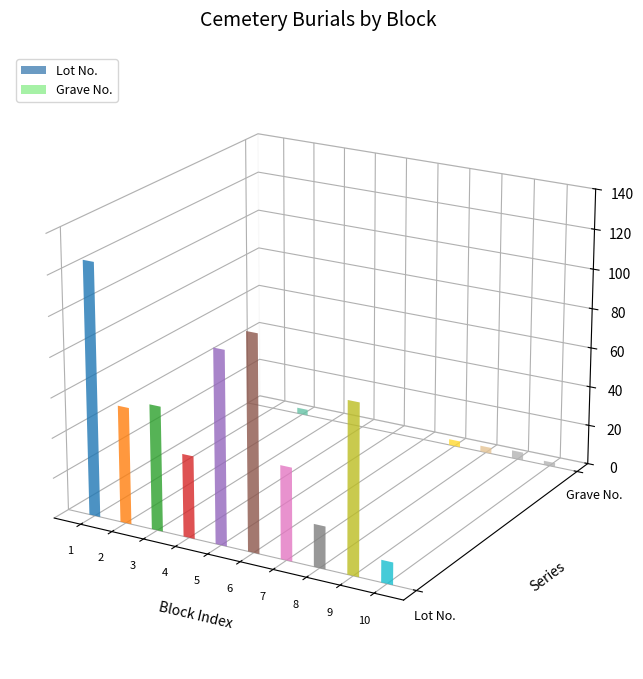

Rank the categories by Grave No. value from highest to lowest.

Block 9, Block 2, Block 7, Block 8, Block 10, Block 1, Block 3, Block 4, Block 5, Block 6